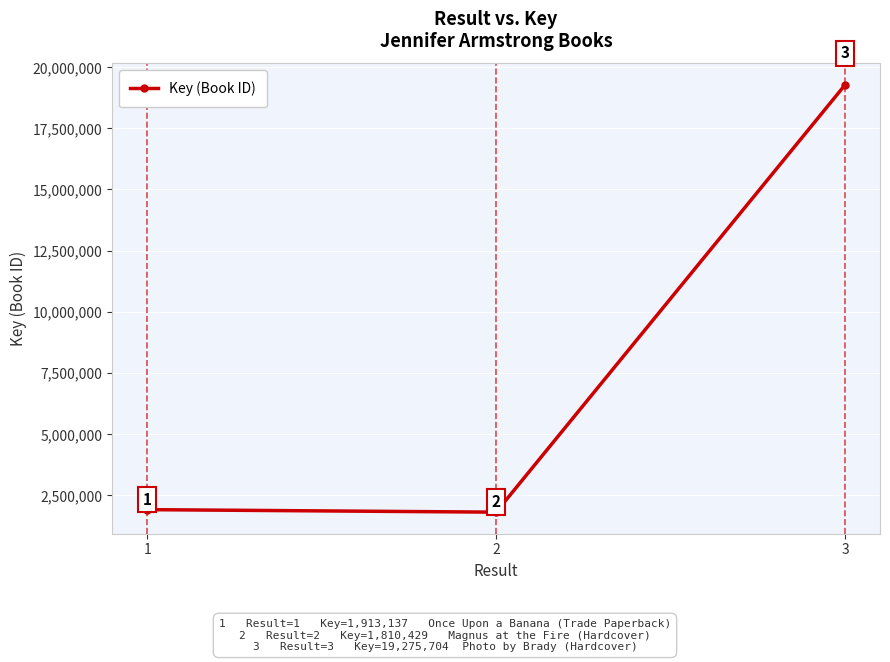

Reading right to left, extract all data points from this chart.

3=19275704	2=1810429	1=1913137